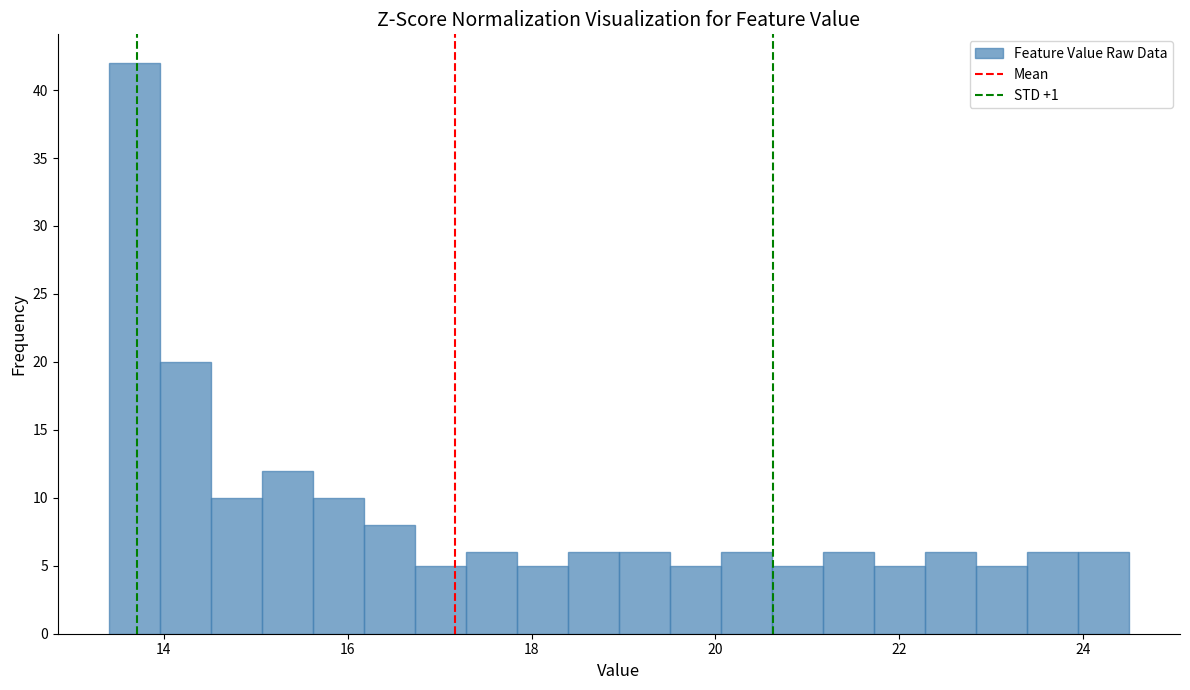

Read against the x-axis, roughly where is the centre of the tallest bar?

13.6